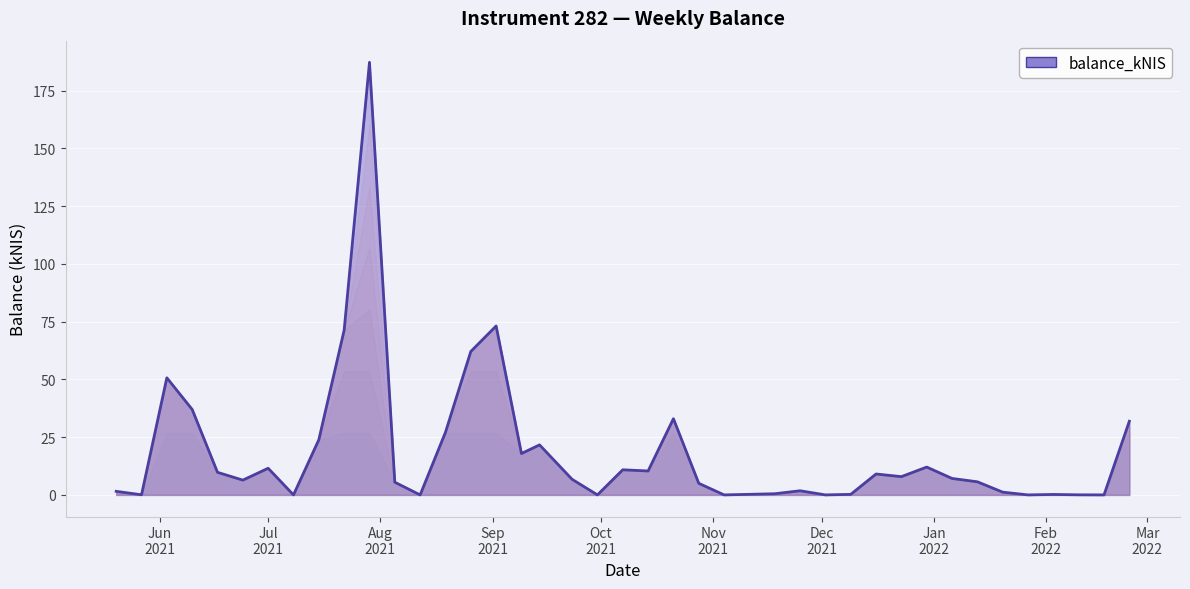

How many lines are shown in the chart?

1